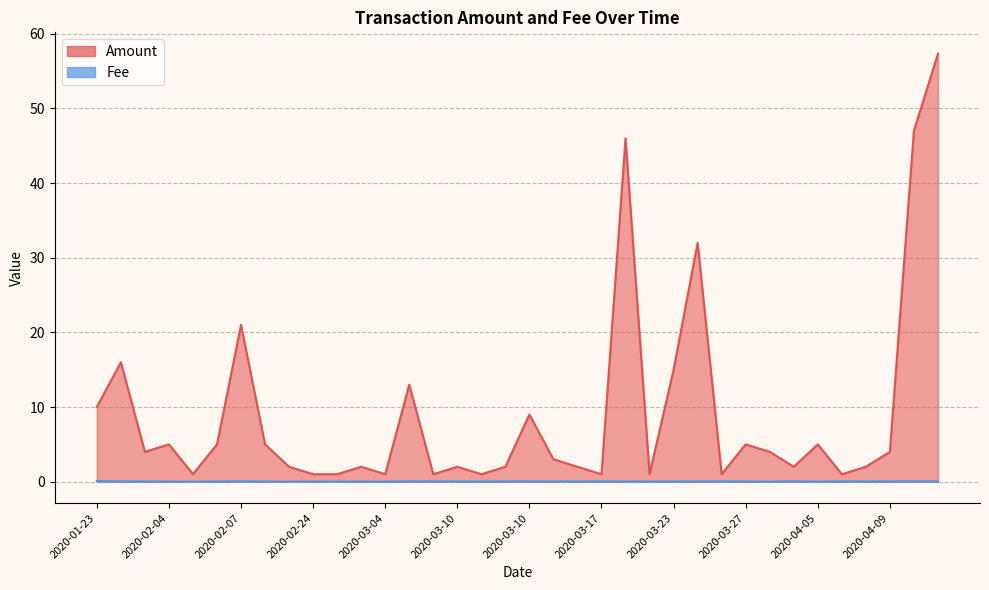

What are all the series names shown in the legend?

Amount, Fee